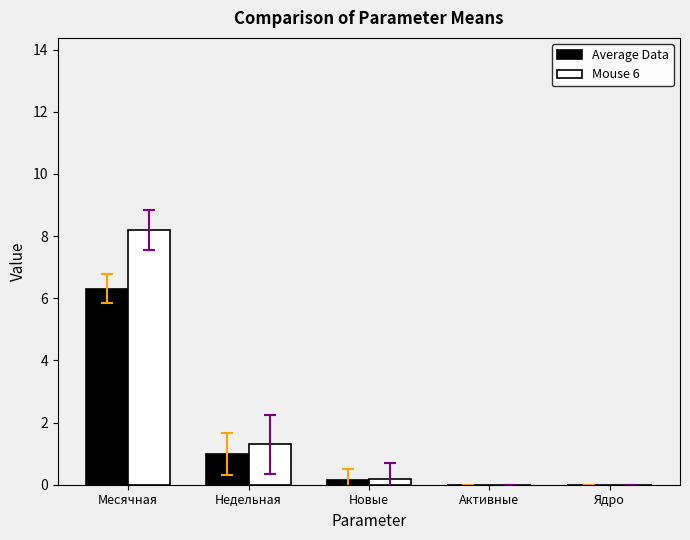

How many series are shown in this chart?

2